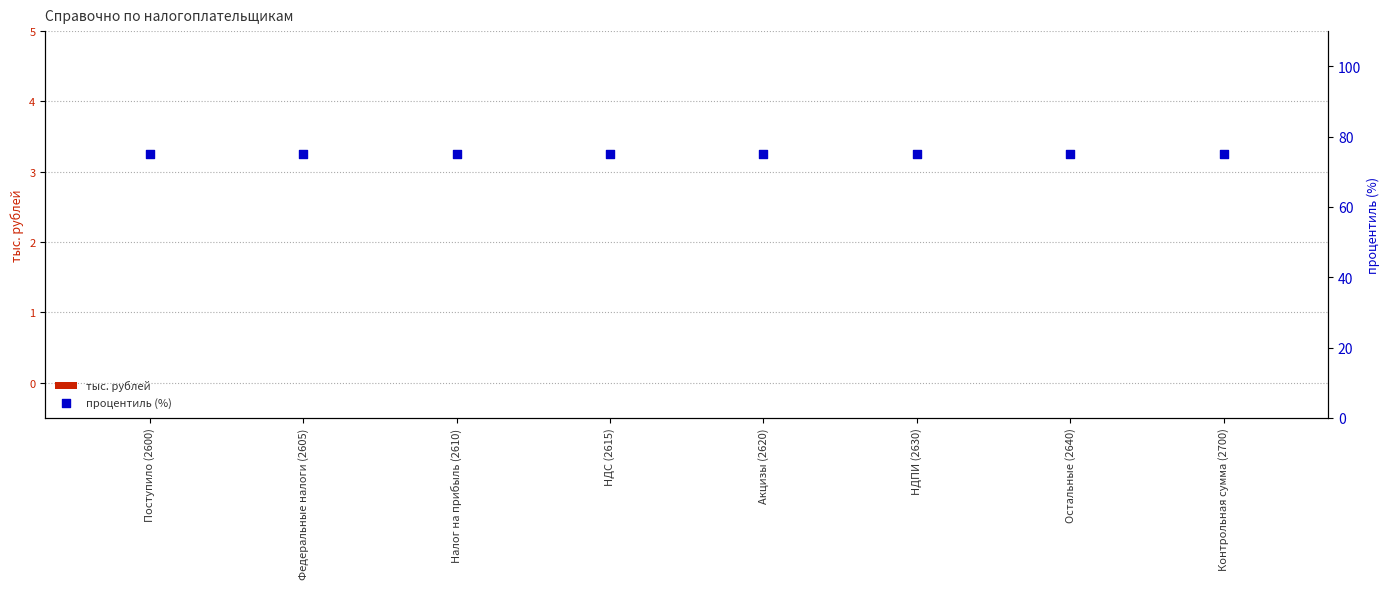

Which series has the widest spread of Y values?

тыс. рублей